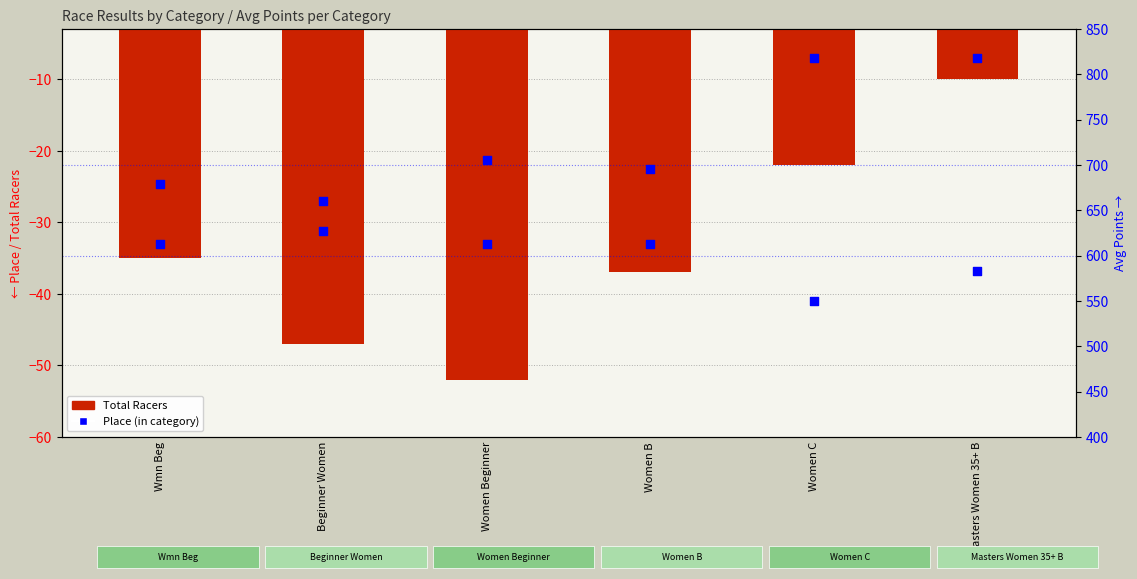

Which series has the largest total across all categories?

Avg Points